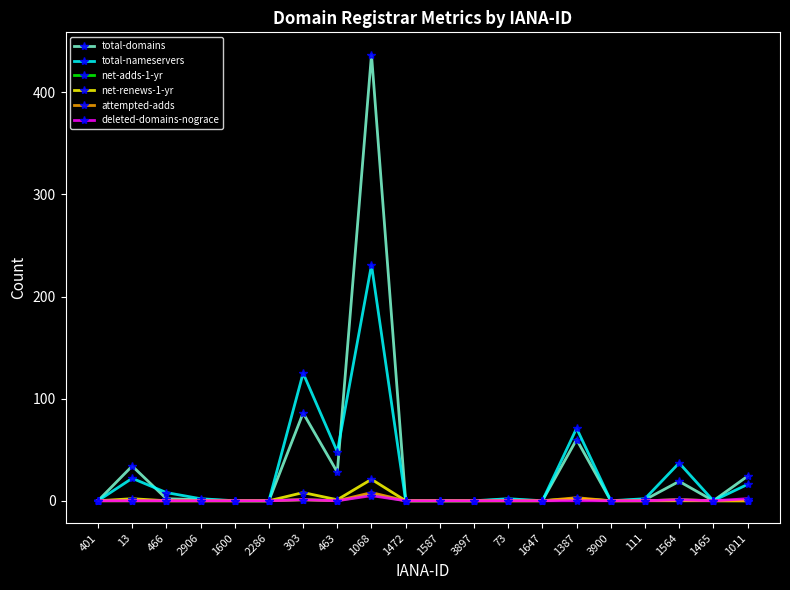

What is the label of the 16th point from the left?

3900